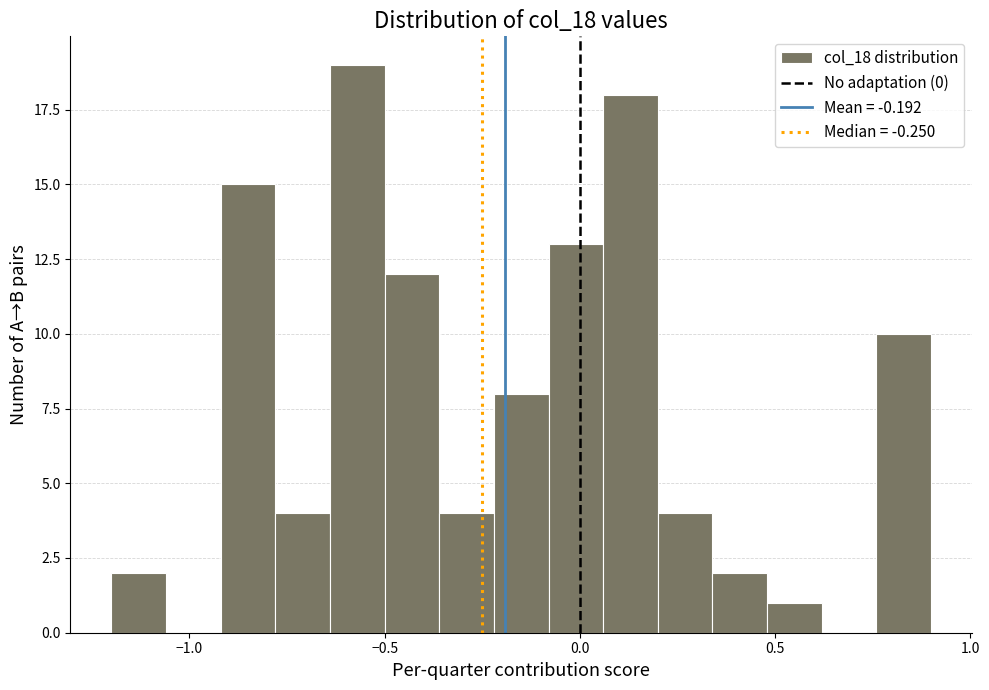

Read against the x-axis, roughly where is the centre of the tallest bar?

-0.55